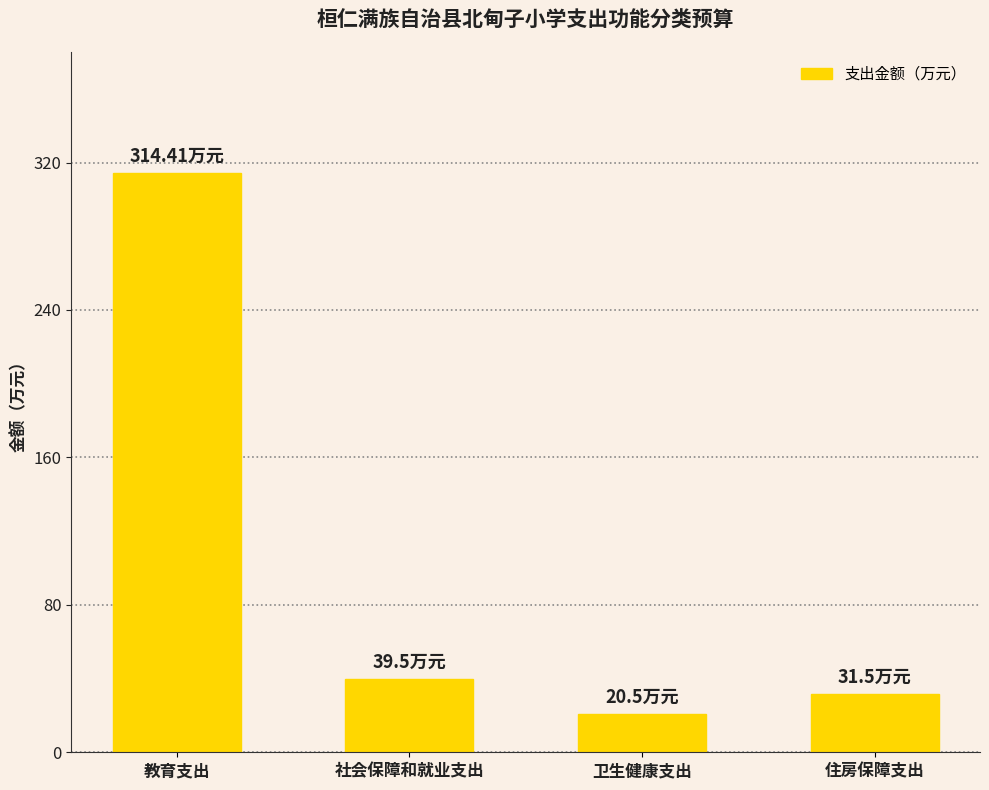

Reading left to right, transcribe all the data shown in this chart.

教育支出=314.4	社会保障和就业支出=39.5	卫生健康支出=20.5	住房保障支出=31.5